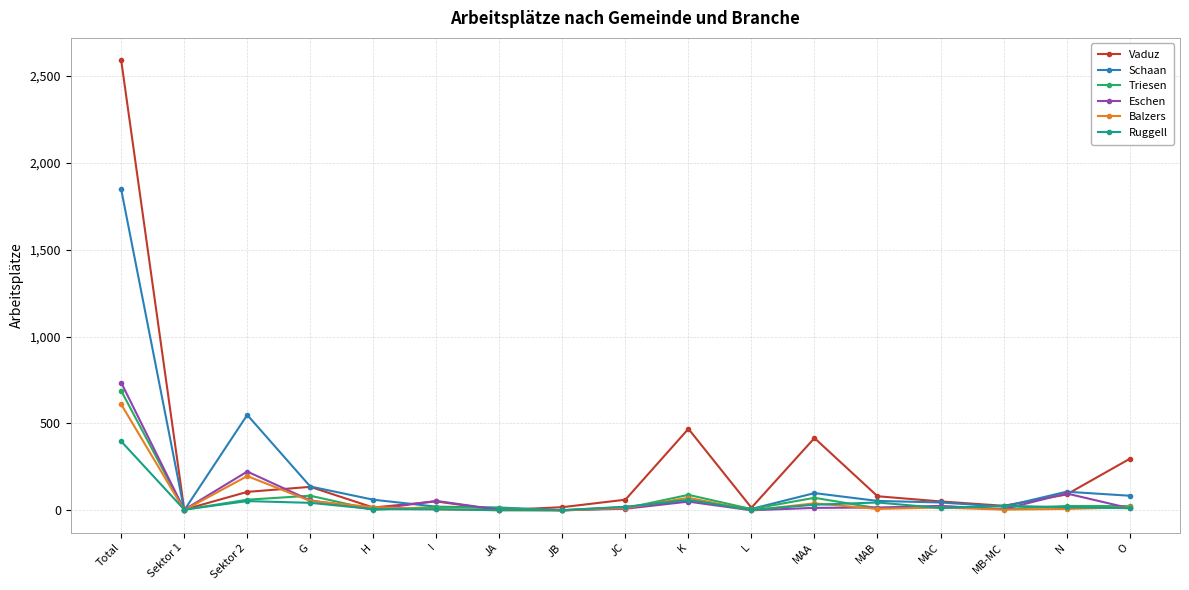

What is the greatest value displayed?

2590